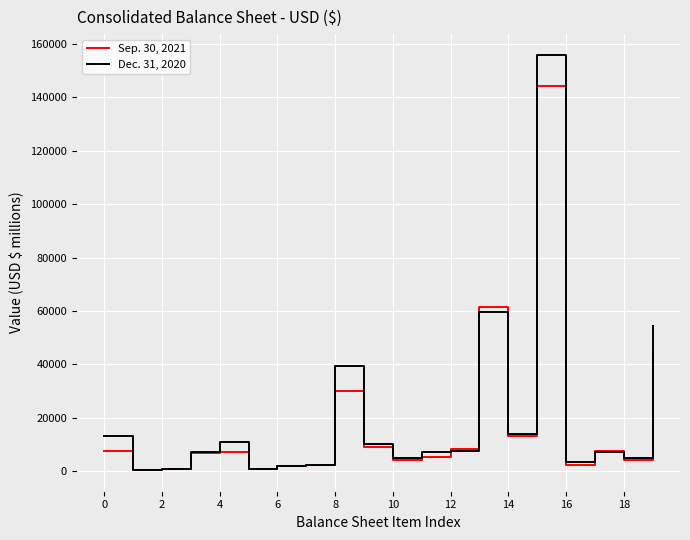

Which series has the widest spread of values?

Dec. 31, 2020